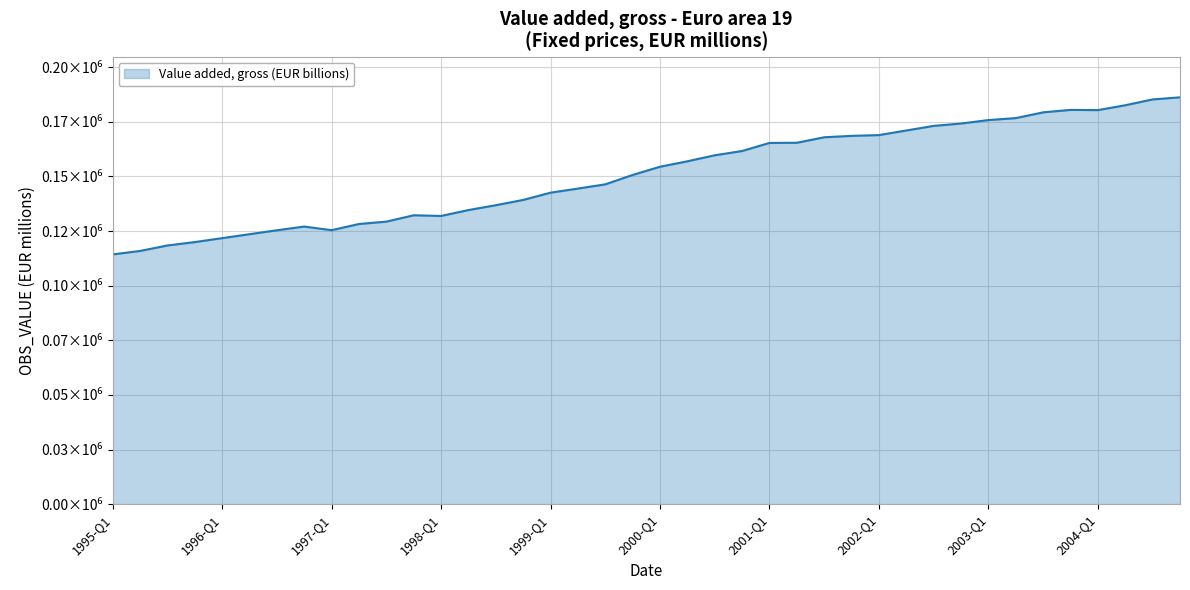

What is the value of the 28th point from the left?

168597.2